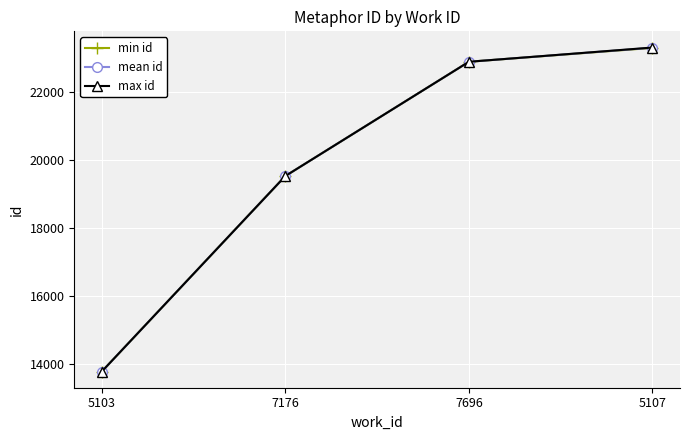

What value does the min id series have at 7696?

22885.0